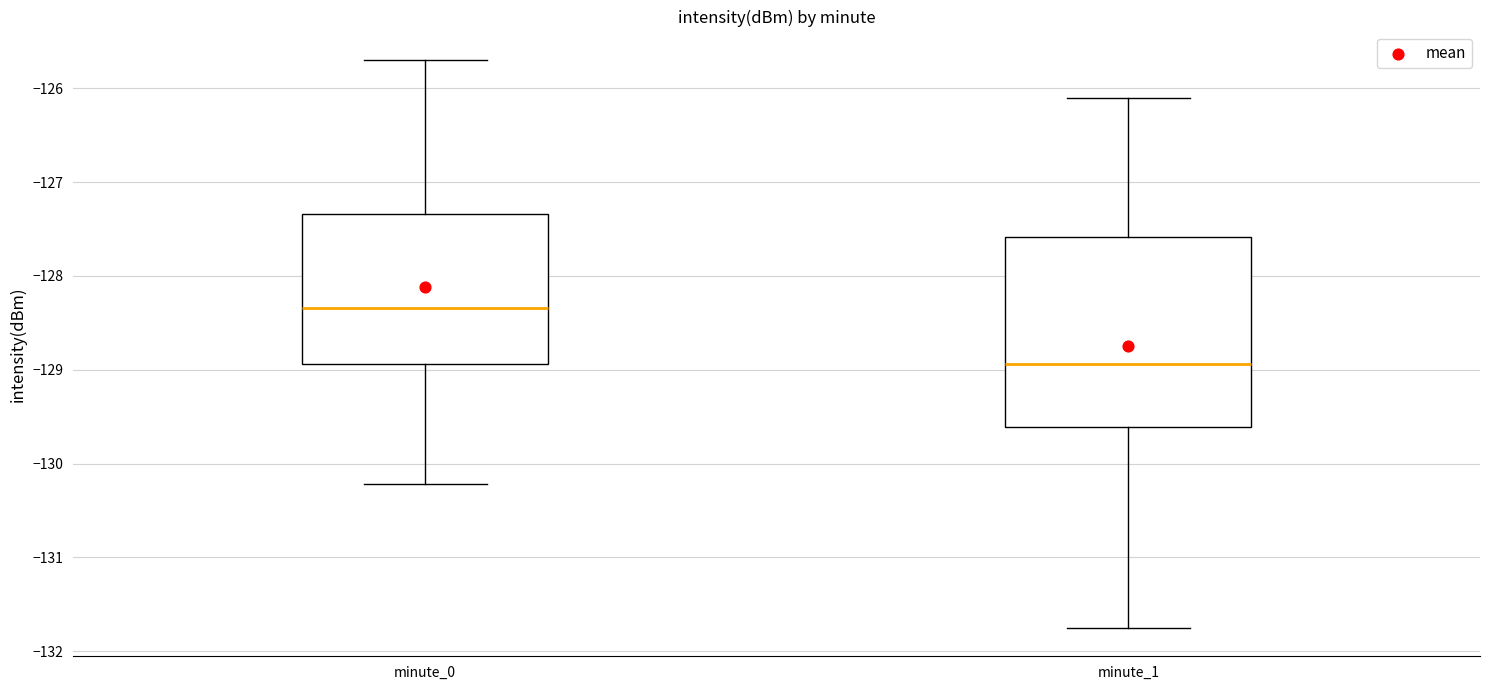

Reading left to right, transcribe this box plot: for each box, give where its median line is, the range the box spans, and where its two whiskers end, as read against the y-axis. The values are not printed on the chart, so give them approximately, as read against the axis.

minute_0: median -128.3, box -128.9 to -127.3, whiskers -130.2 to -125.7
minute_1: median -128.9, box -129.6 to -127.6, whiskers -131.8 to -126.1